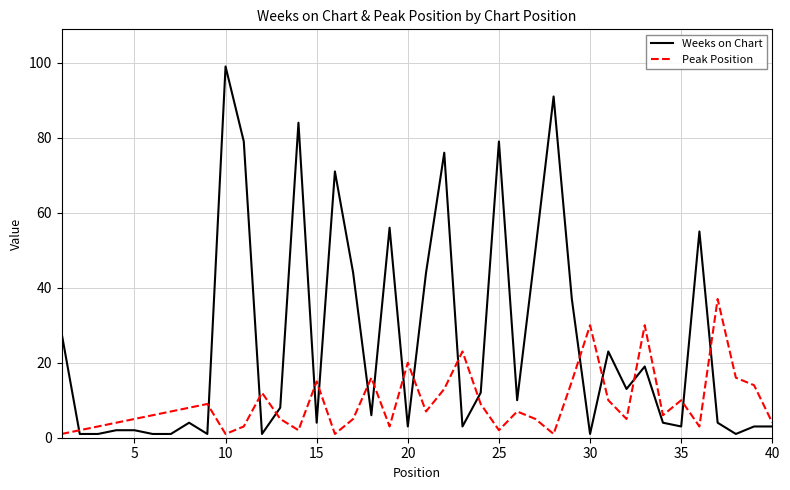

What is the difference between the maximum and minimum values in the Weeks on Chart series?

98